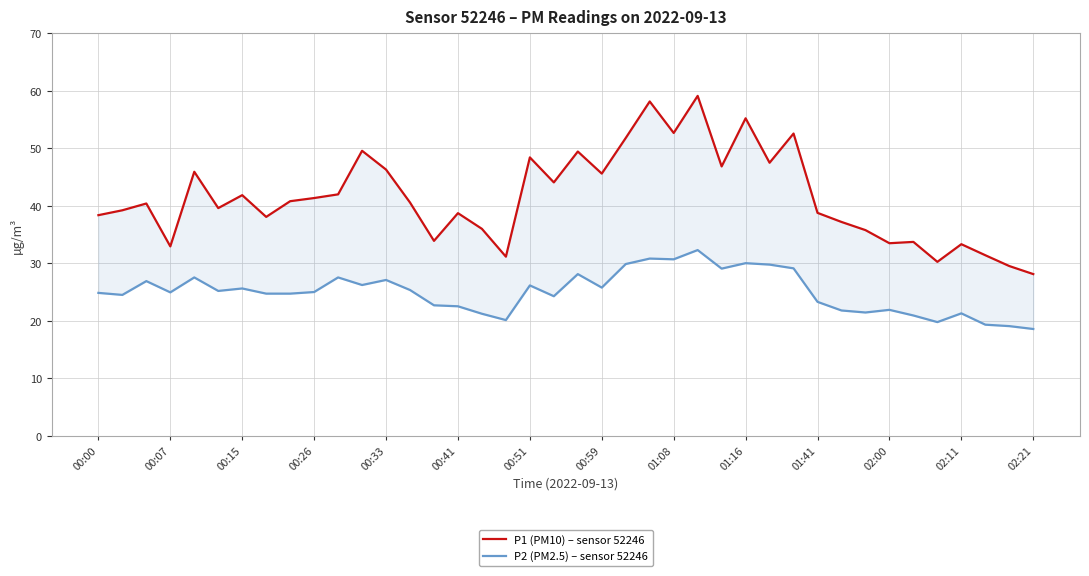

Reading right to left, what are all the values shown in this chart?

P1 (PM10) – sensor 52246: 28.1	29.5	31.4	33.3	30.2	33.7	33.5	35.8	37.2	38.8	52.5	47.5	55.2	46.8	59.1	52.6	58.1	51.8	45.6	49.4	44.0	48.4	31.1	36.0	38.7	33.9	40.5	46.3	49.5	42.0	41.3	40.8	38.0	41.8	39.6	45.9	32.9	40.4	39.2	38.4
P2 (PM2.5) – sensor 52246: 18.6	19.1	19.3	21.3	19.8	20.9	21.9	21.4	21.8	23.3	29.1	29.8	30.0	29.1	32.3	30.7	30.8	29.9	25.8	28.1	24.2	26.1	20.1	21.2	22.5	22.7	25.3	27.1	26.2	27.5	25.0	24.7	24.7	25.6	25.2	27.5	24.9	26.9	24.5	24.8